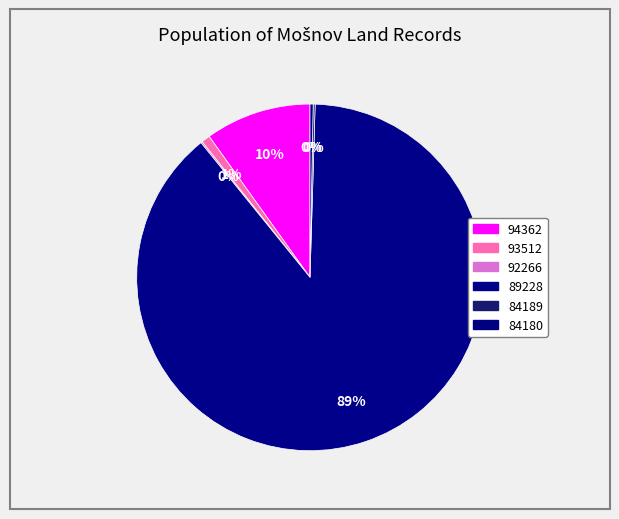

How many segments does this pie chart have?

6